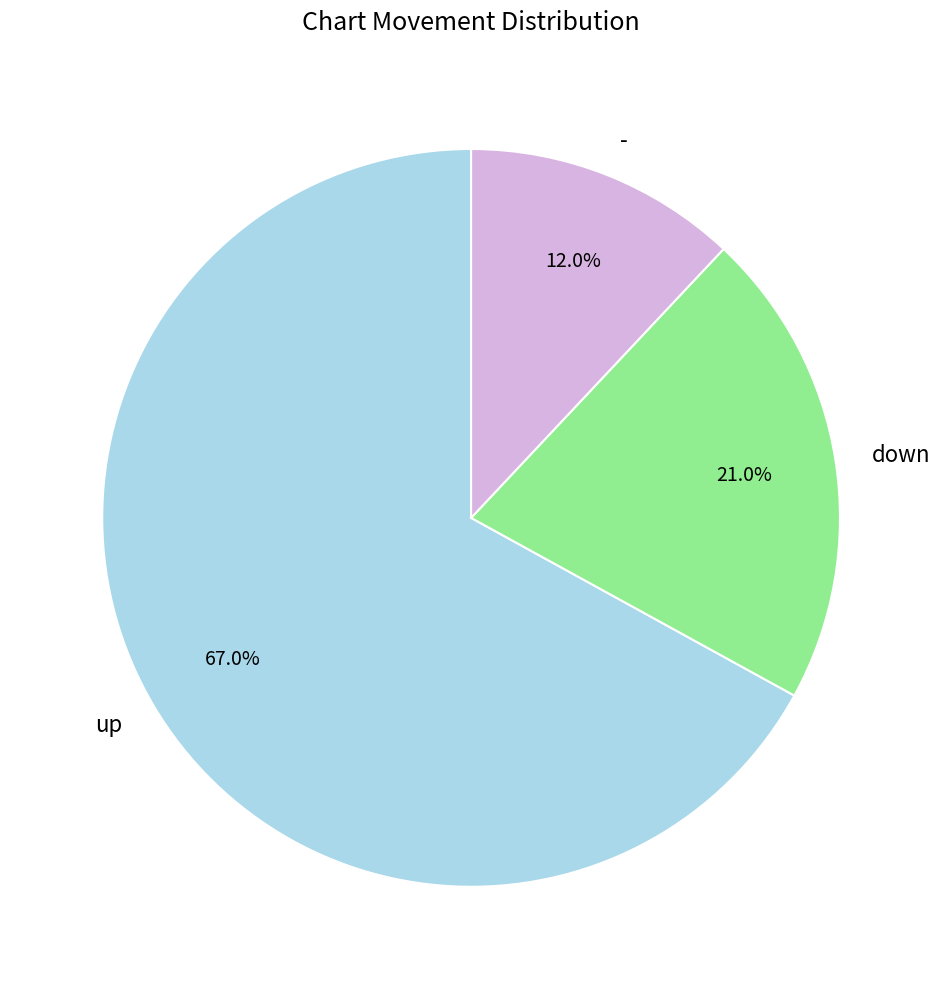

Rank the categories by value from lowest to highest.

-, down, up